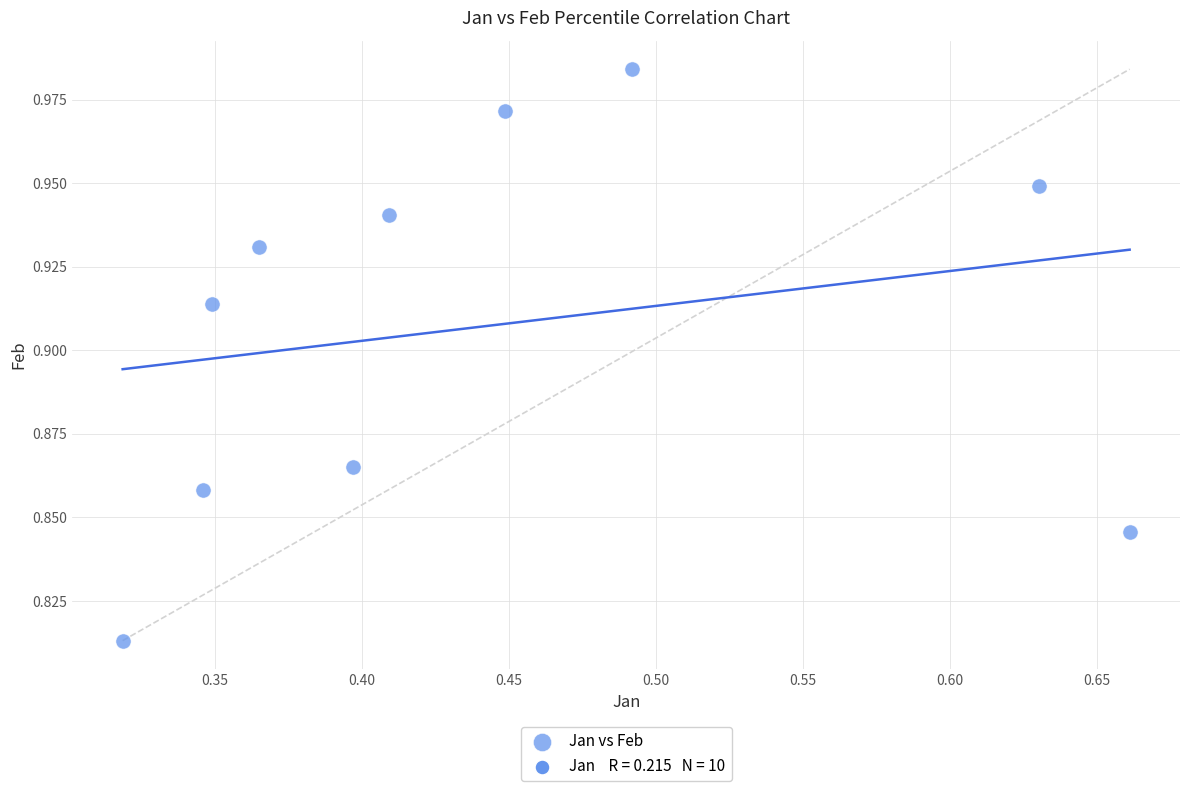

What is the average X value?

0.4